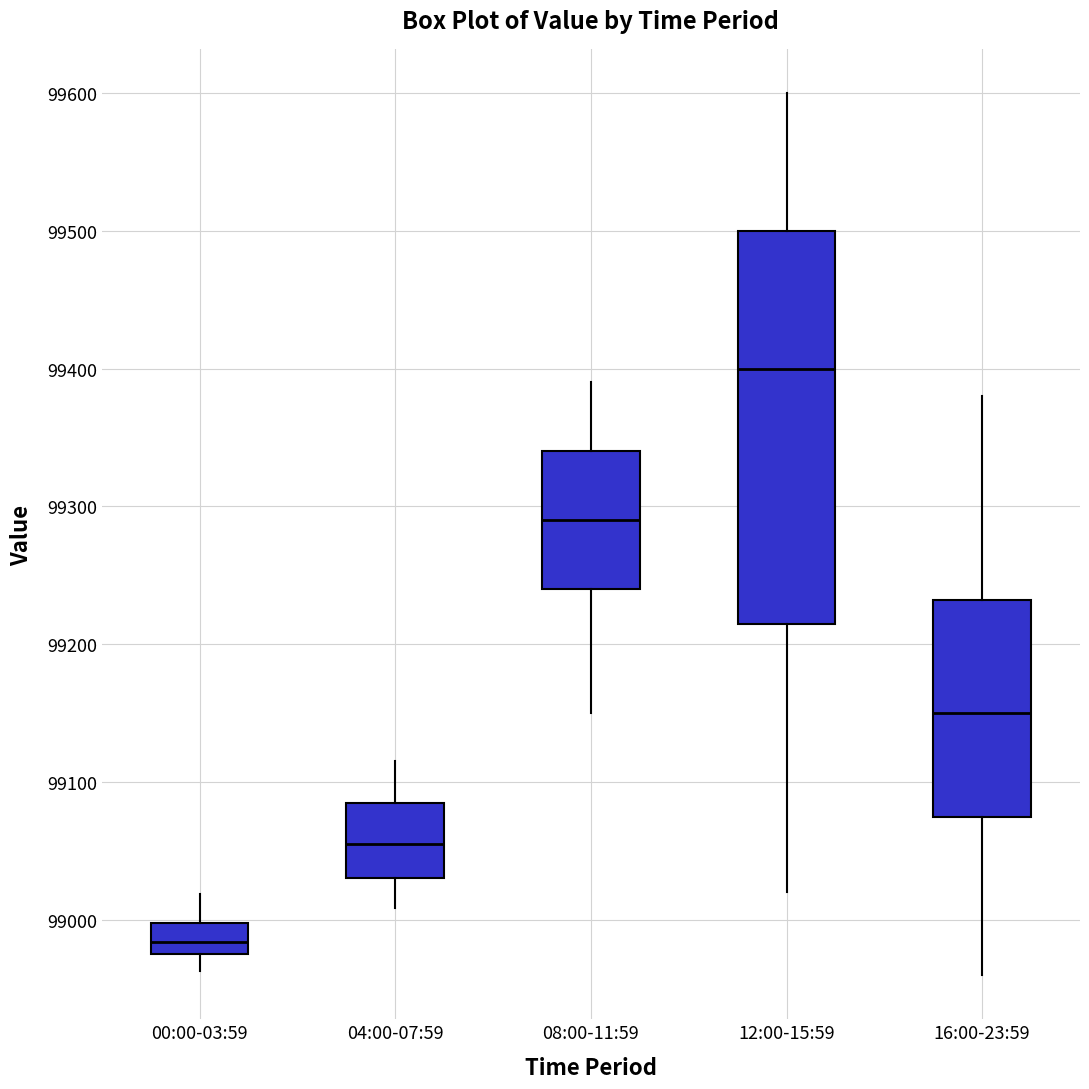

Where does the lower whisker of the box for 12:00-15:59 end on the y-axis? The values are not printed on the chart, so give them approximately, as read against the axis.

99020